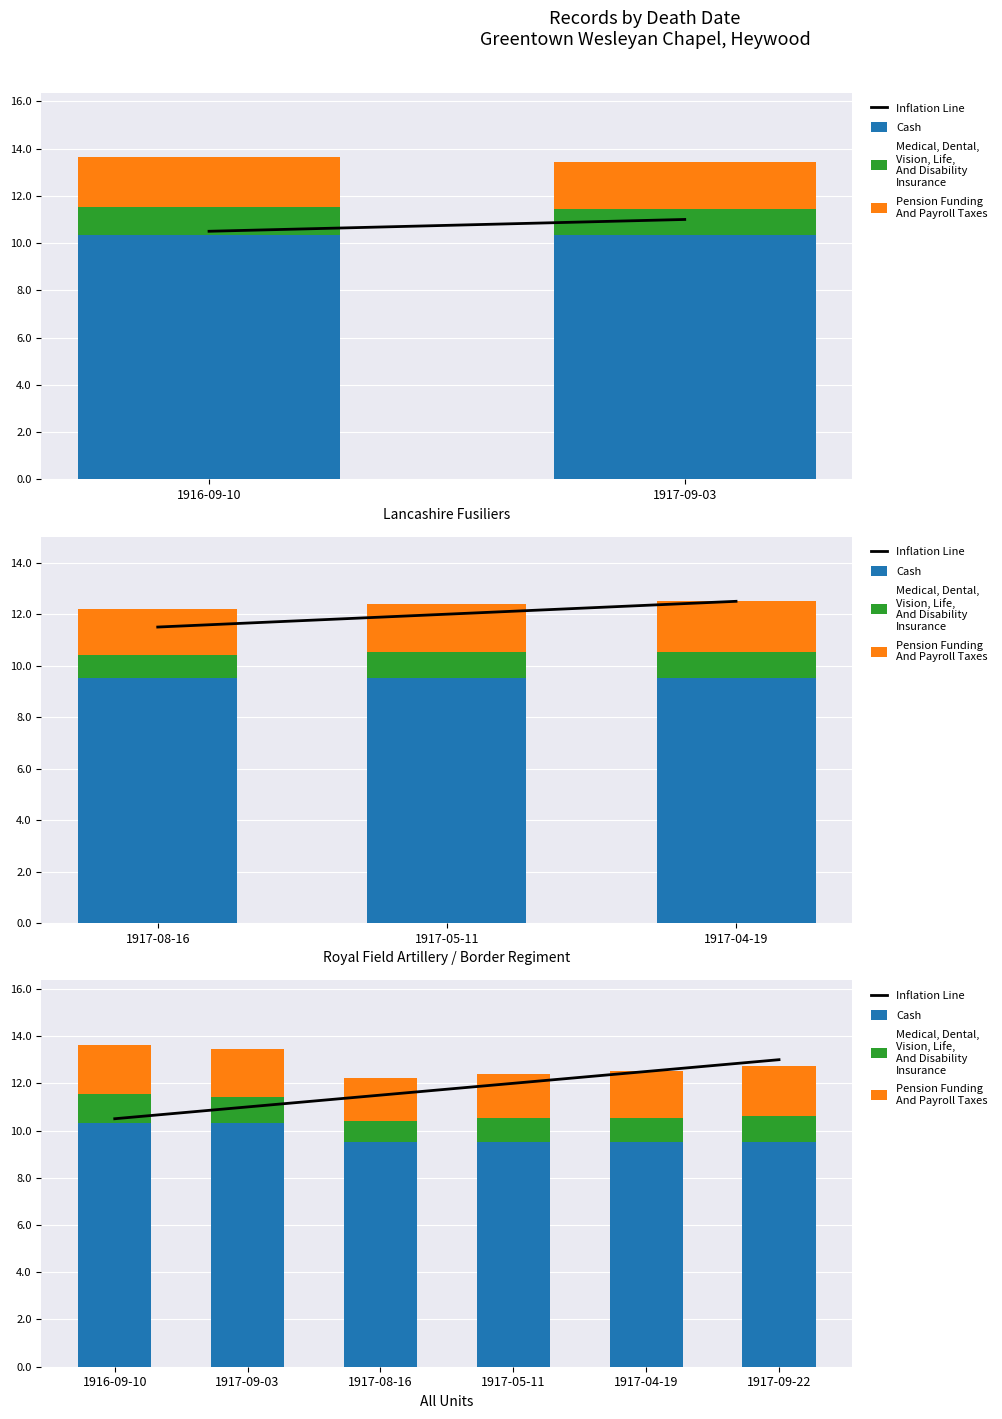

List the series in order of their peak value, highest first.

Inflation Line, Cash, Pension Funding
And Payroll Taxes, Medical, Dental,
Vision, Life,
And Disability
Insurance